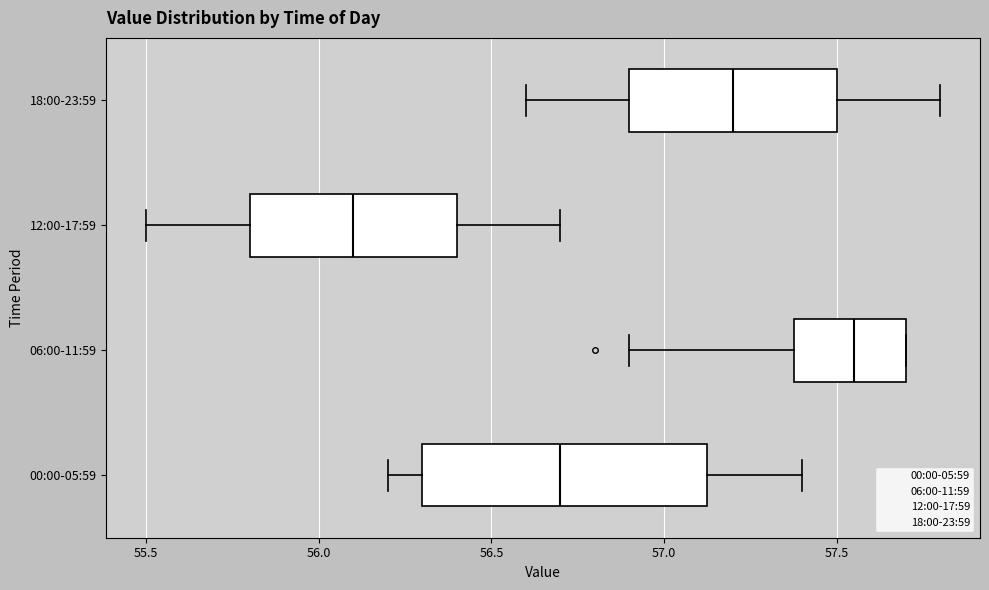

Reading bottom to top, transcribe this box plot: for each box, give where its median line is, the range the box spans, and where its two whiskers end, as read against the x-axis. The values are not printed on the chart, so give them approximately, as read against the axis.

00:00-05:59: median 56.70, box 56.30 to 57.15, whiskers 56.20 to 57.40
06:00-11:59: median 57.55, box 57.40 to 57.70, whiskers 56.90 to 57.70
12:00-17:59: median 56.10, box 55.80 to 56.40, whiskers 55.50 to 56.70
18:00-23:59: median 57.20, box 56.90 to 57.50, whiskers 56.60 to 57.80